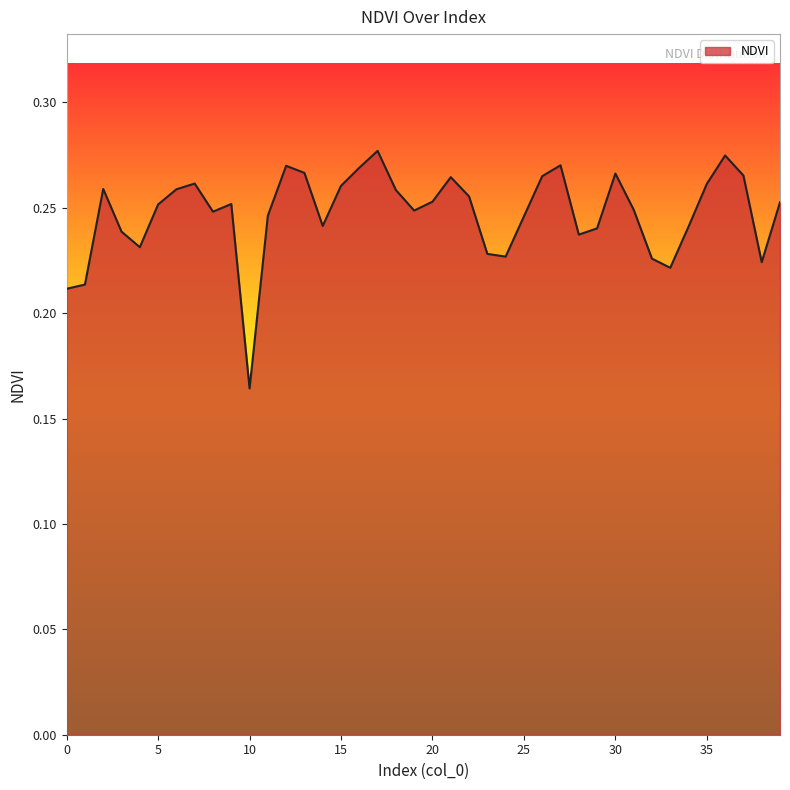

Reading left to right, list all the values displayed in this chart.

0=0.2	1=0.2	2=0.3	3=0.2	4=0.2	5=0.3	6=0.3	7=0.3	8=0.2	9=0.3	10=0.2	11=0.2	12=0.3	13=0.3	14=0.2	15=0.3	16=0.3	17=0.3	18=0.3	19=0.2	20=0.3	21=0.3	22=0.3	23=0.2	24=0.2	25=0.2	26=0.3	27=0.3	28=0.2	29=0.2	30=0.3	31=0.2	32=0.2	33=0.2	34=0.2	35=0.3	36=0.3	37=0.3	38=0.2	39=0.3